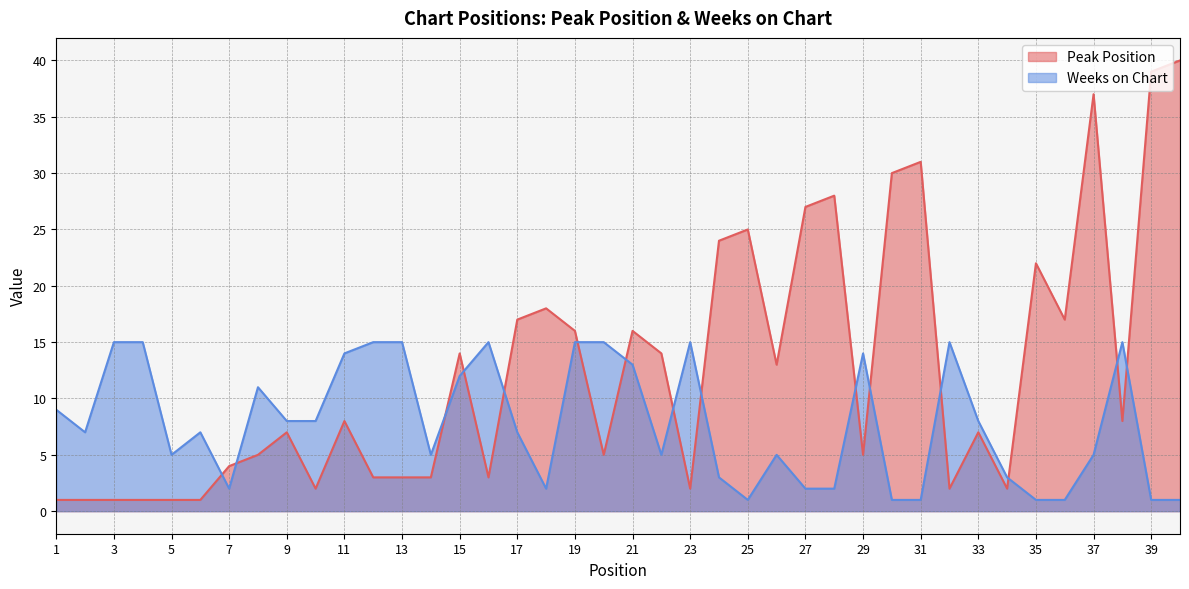

Which has a higher value, 32 or 4?

32